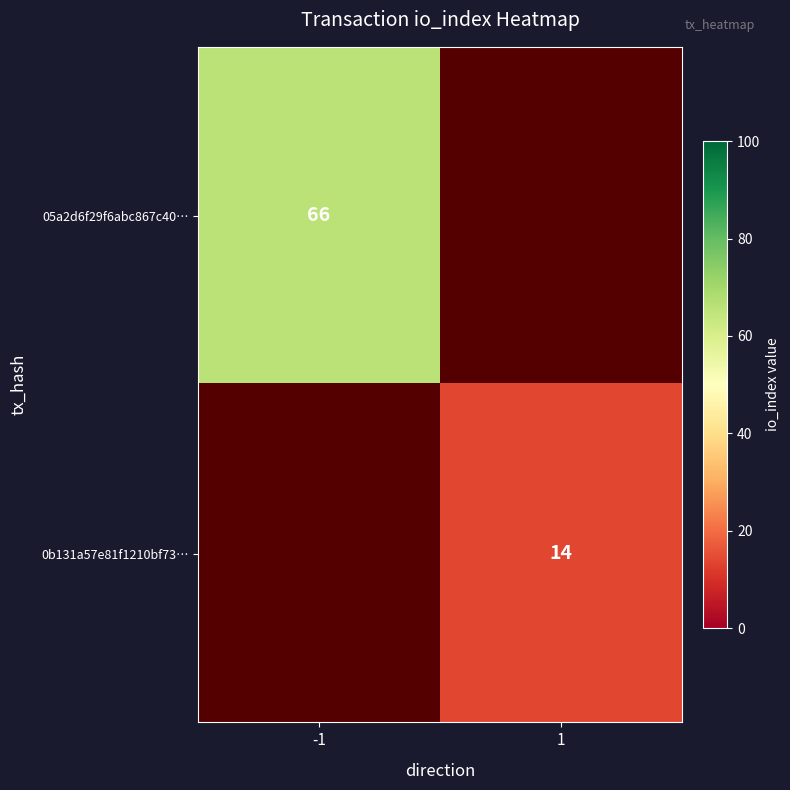

Is the value of 05a2d6f29f6abc867c40… at -1 greater than the value of 0b131a57e81f1210bf73… at 1?

Yes